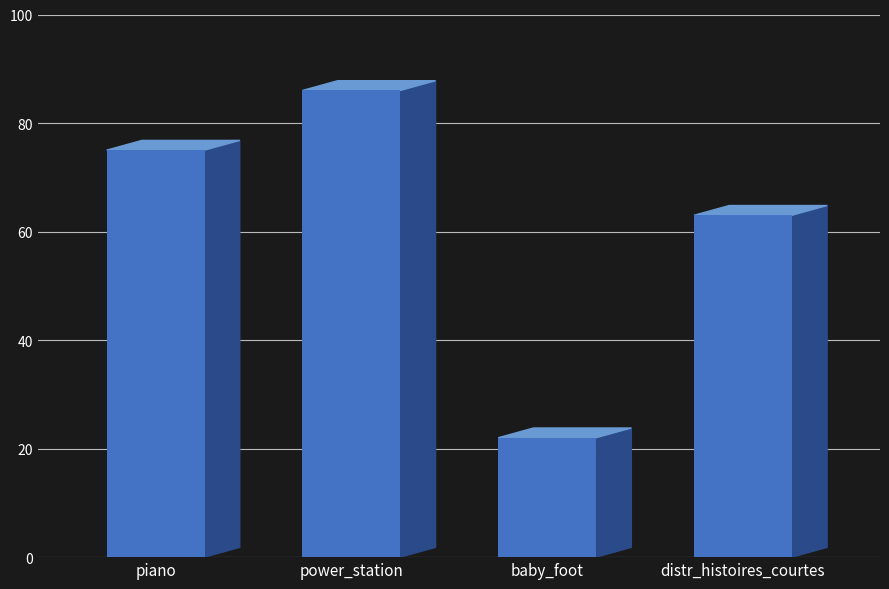

What is the value of the 3rd bar from the left?

22